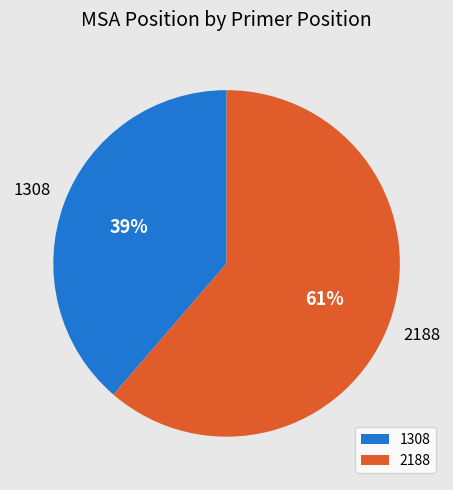

Which slice is the largest?

2188